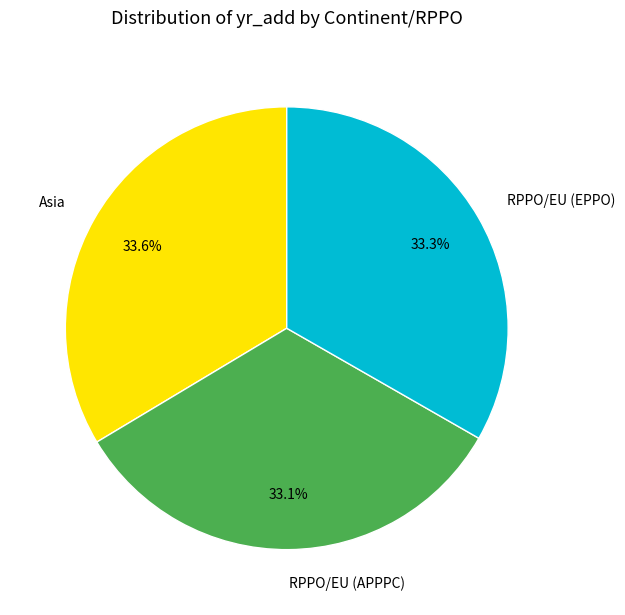

Is there a majority slice in this chart?

No